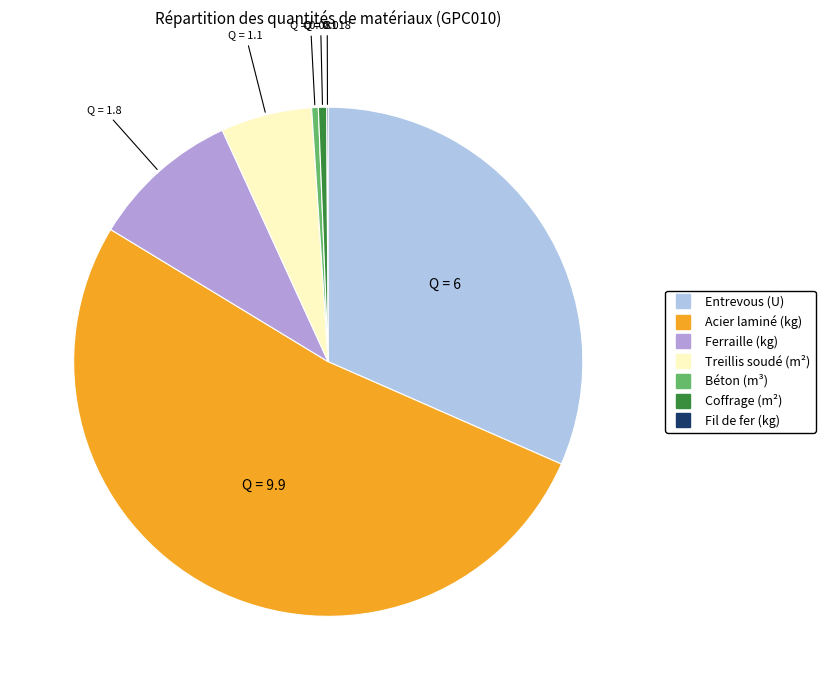

Which category has the biggest portion of the pie?

Acier laminé (kg)